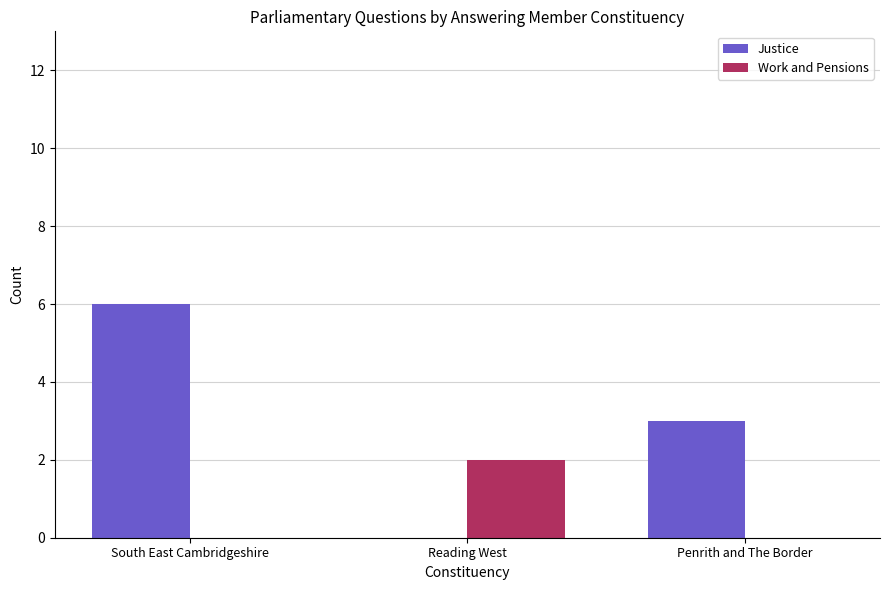

Reading left to right, transcribe all the data shown in this chart.

Justice: South East Cambridgeshire=6	Reading West=0	Penrith and The Border=3
Work and Pensions: South East Cambridgeshire=0	Reading West=2	Penrith and The Border=0